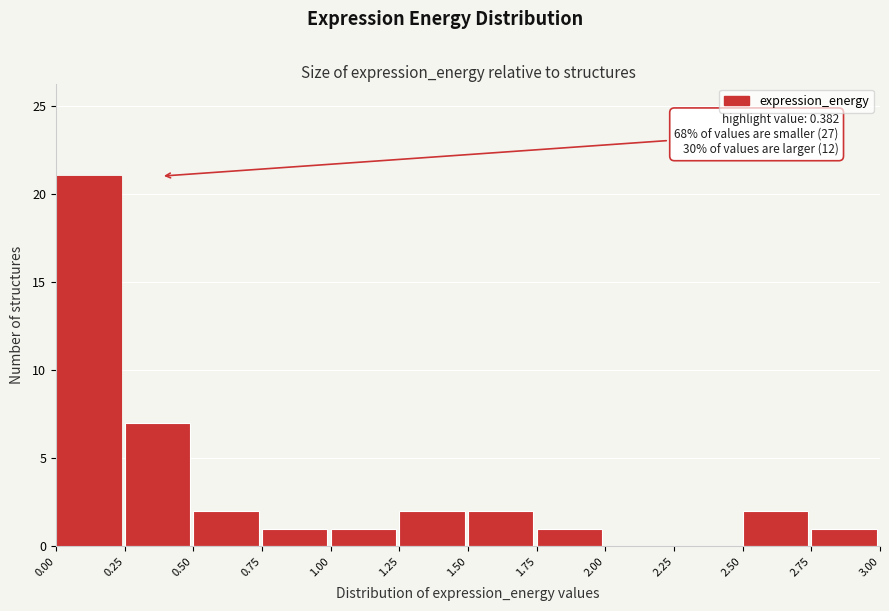

Which range on the x-axis has the tallest bar?

0.00 to 0.25